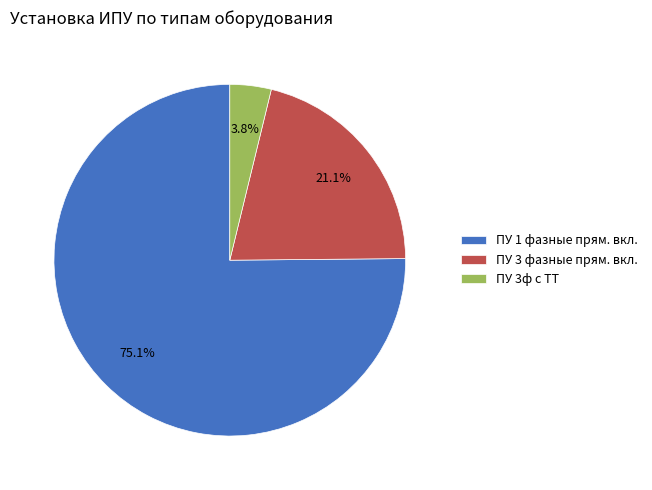

Combined, do ПУ 1 фазные прям. вкл. and ПУ 3 фазные прям. вкл. account for over 50%?

Yes